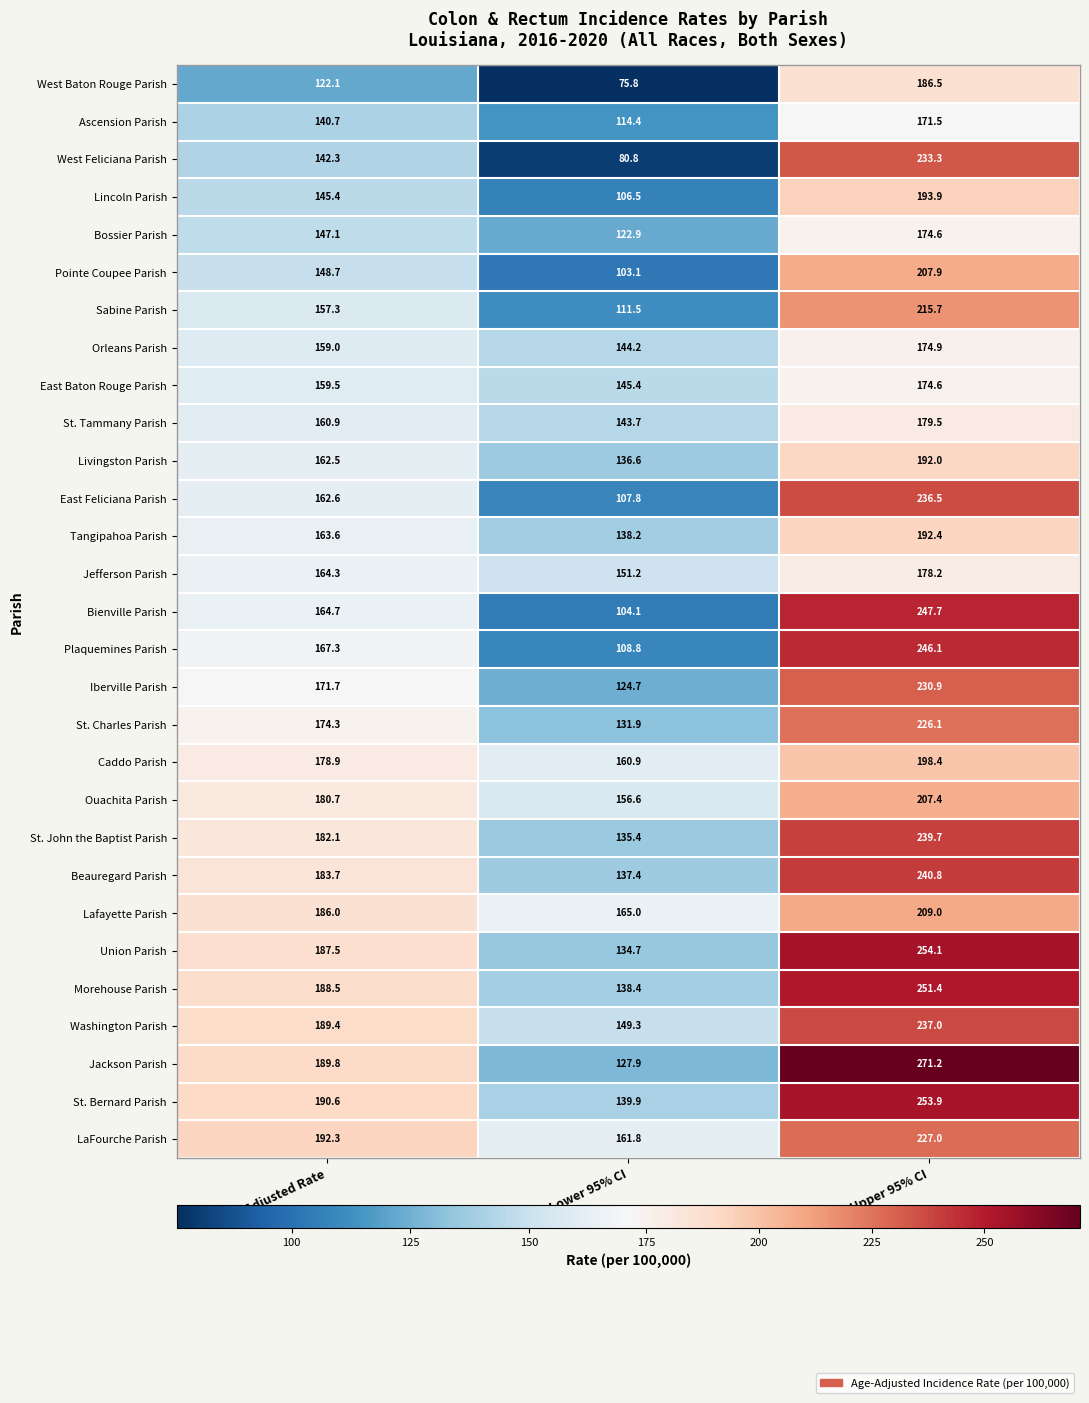

Which series has the largest total across all categories?

Jackson Parish